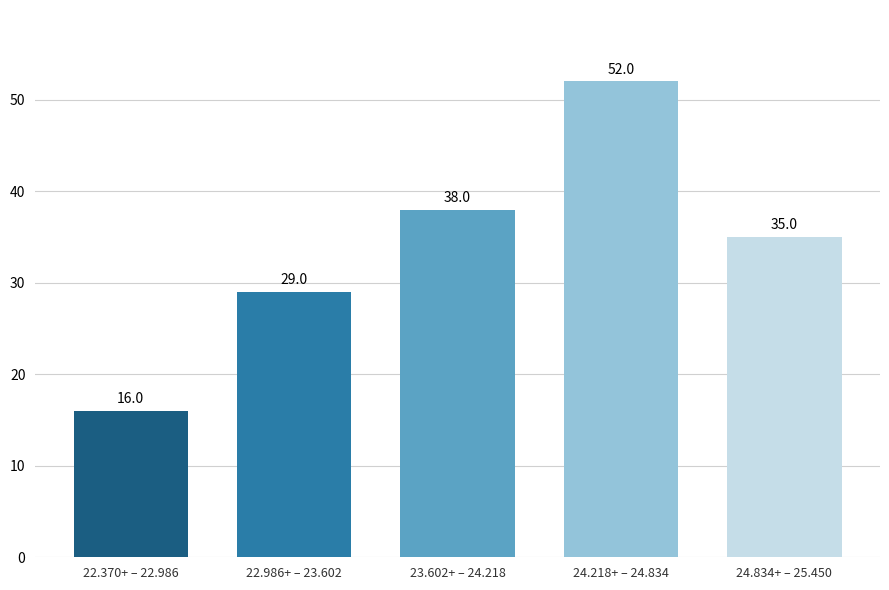

Reading right to left, transcribe all the data shown in this chart.

24.834+ – 25.450=35	24.218+ – 24.834=52	23.602+ – 24.218=38	22.986+ – 23.602=29	22.370+ – 22.986=16